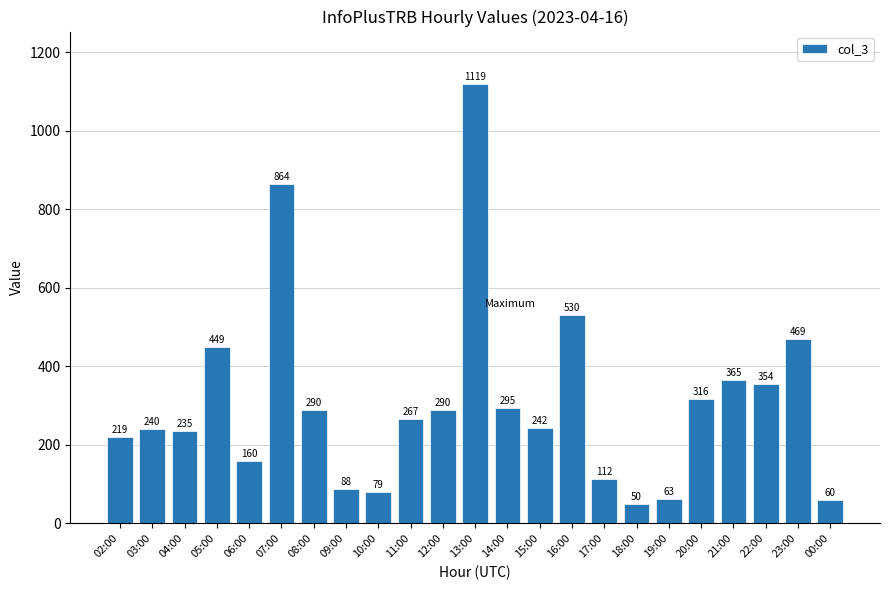

What is the value of the 4th bar from the left?

449